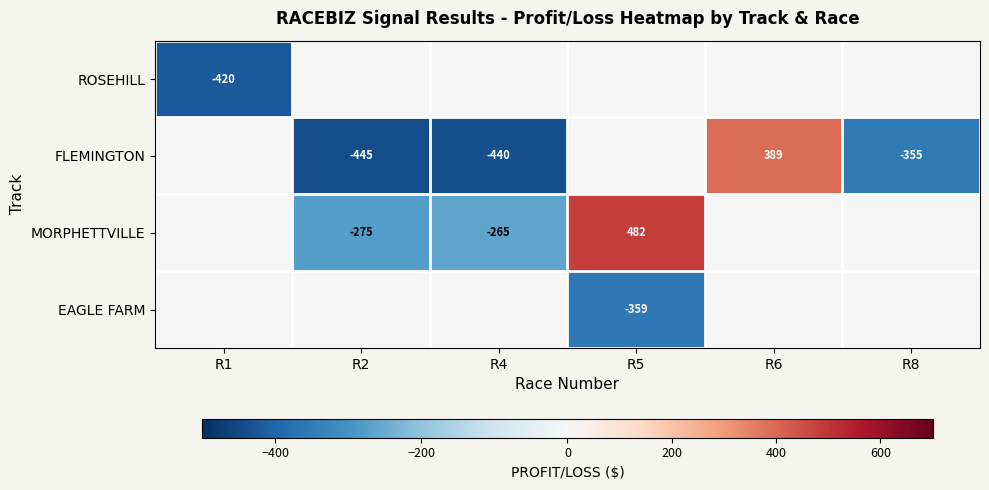

Which category has the lowest value across all series?

R2